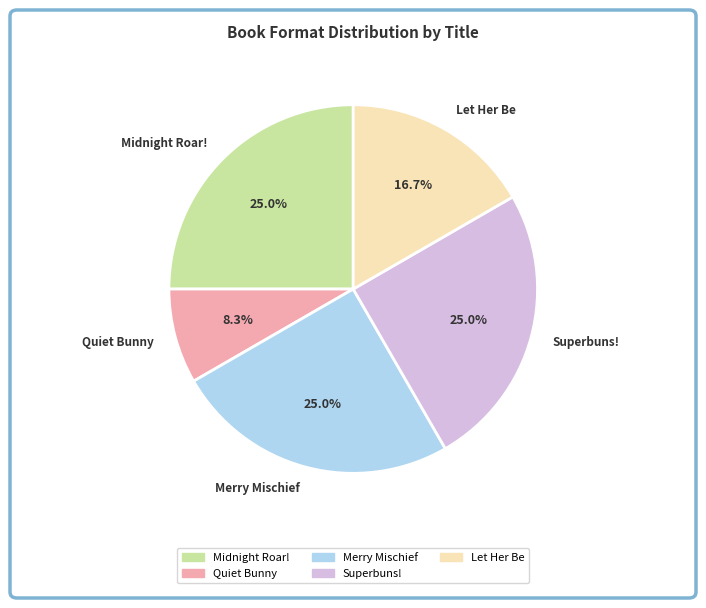

Which slice is the smallest?

Quiet Bunny